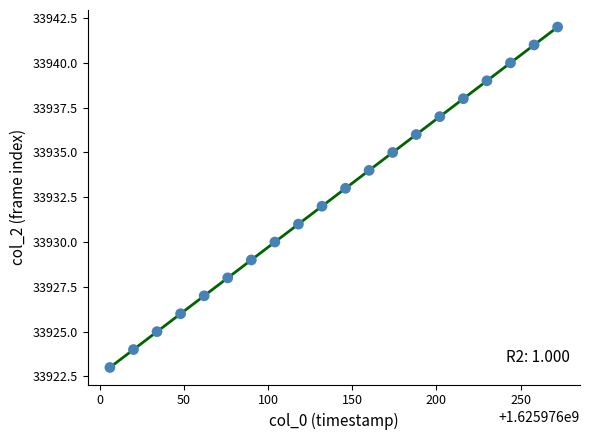

What is the range of Y values (max minus min)?

19